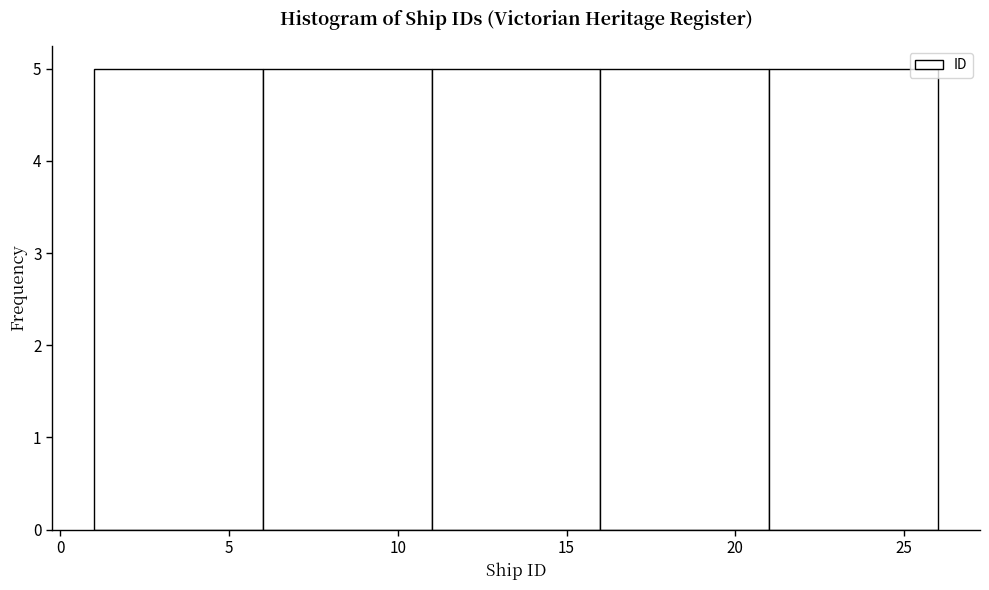

Reading left to right, list every bar in this chart as the range it spans on the x-axis followed by its height. The values are not printed on the chart, so give them approximately, as read against the axis.

1 to 6: 5
6 to 11: 5
11 to 16: 5
16 to 21: 5
21 to 26: 5